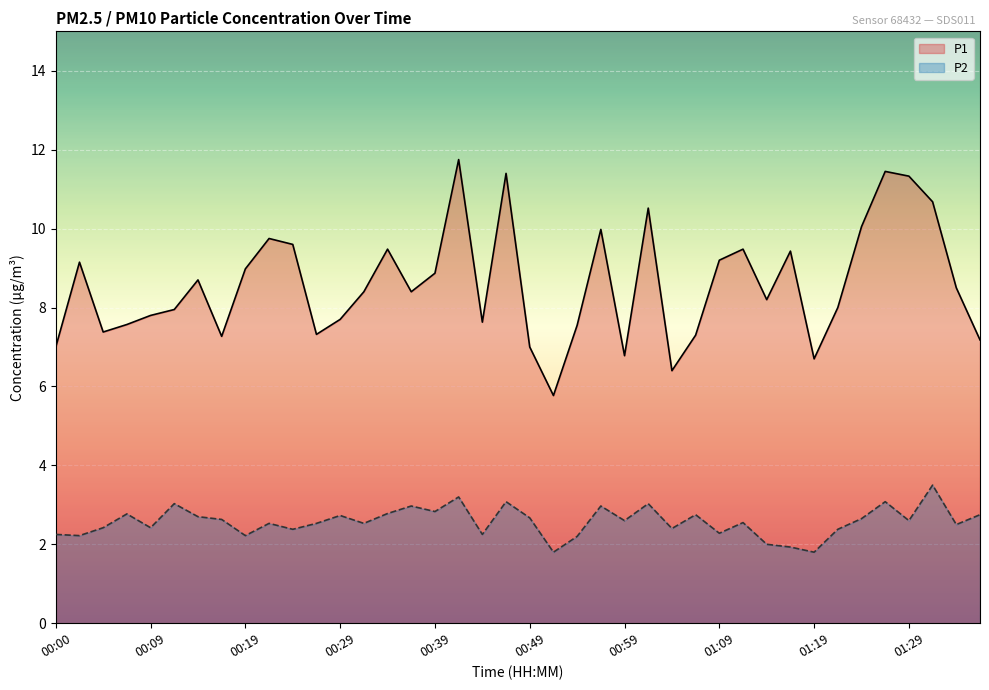

At how many categories does at least one series exceed 8?

22